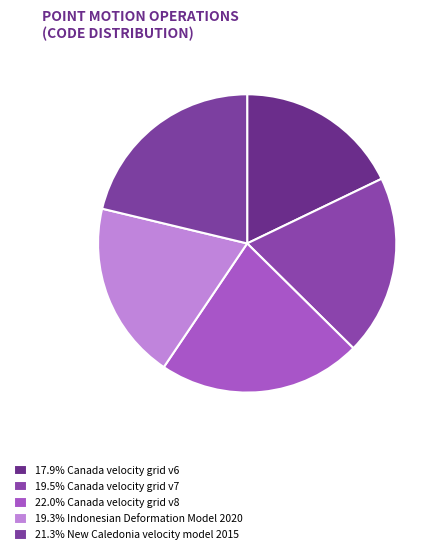

How many slices are in this pie chart?

5